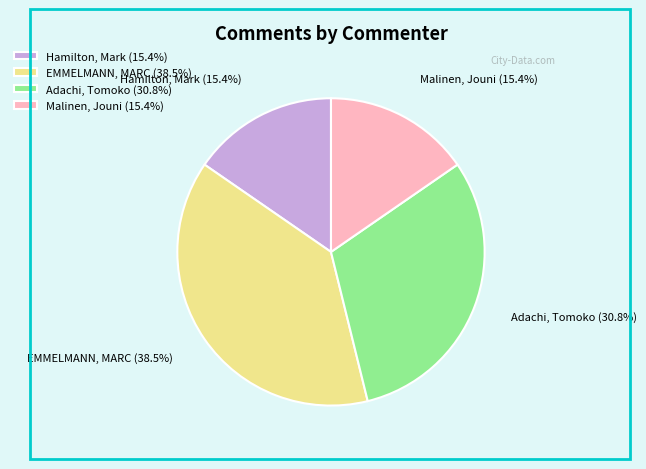

Between Hamilton, Mark and EMMELMANN, MARC, which is larger?

EMMELMANN, MARC